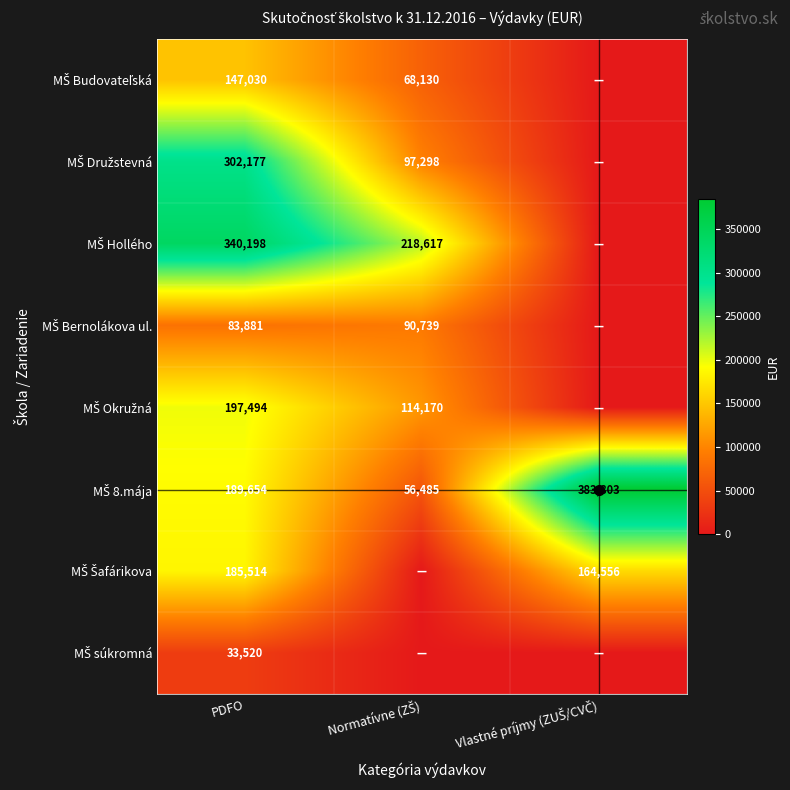

What is the total value across all series at PDFO?

1479468